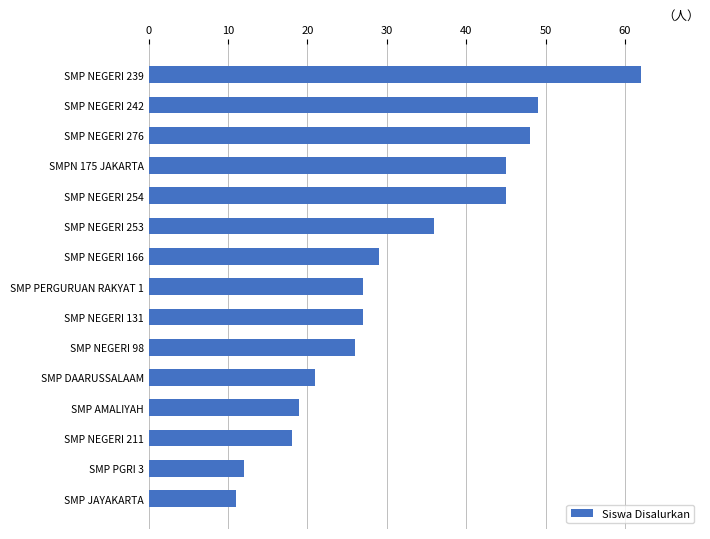

What is the sum of all values?

475